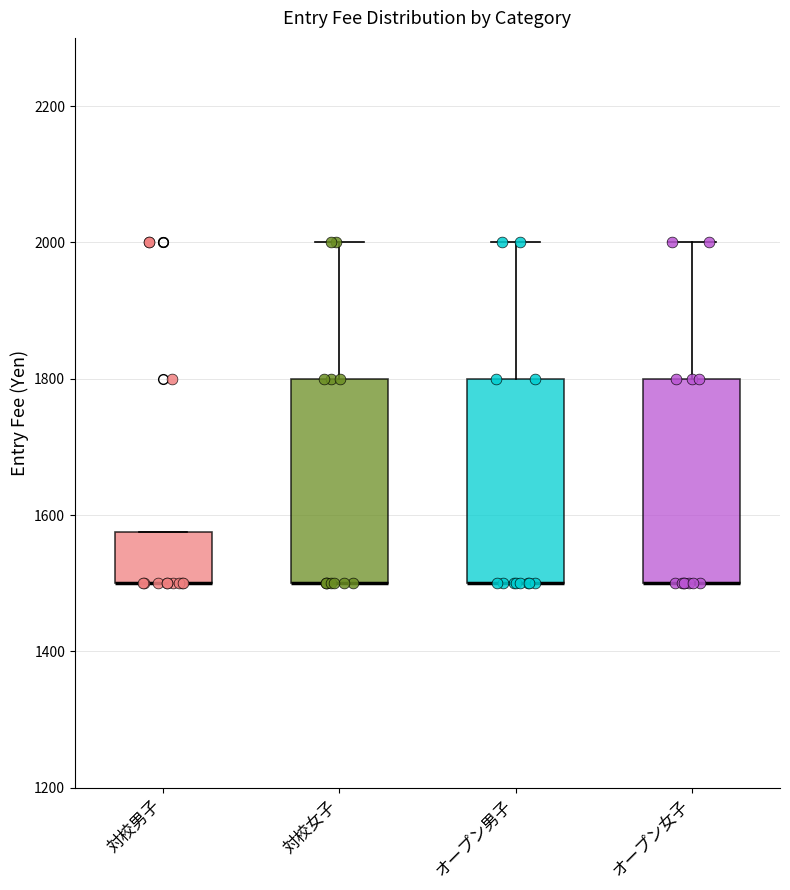

Reading left to right, transcribe this box plot: for each box, give where its median line is, the range the box spans, and where its two whiskers end, as read against the y-axis. The values are not printed on the chart, so give them approximately, as read against the axis.

対校男子: median 1500 (drawn on the box's lower edge), box 1500 to 1580, whiskers 1500 to 1580
対校女子: median 1500 (drawn on the box's lower edge), box 1500 to 1800, whiskers 1500 to 2000
オープン男子: median 1500 (drawn on the box's lower edge), box 1500 to 1800, whiskers 1500 to 2000
オープン女子: median 1500 (drawn on the box's lower edge), box 1500 to 1800, whiskers 1500 to 2000